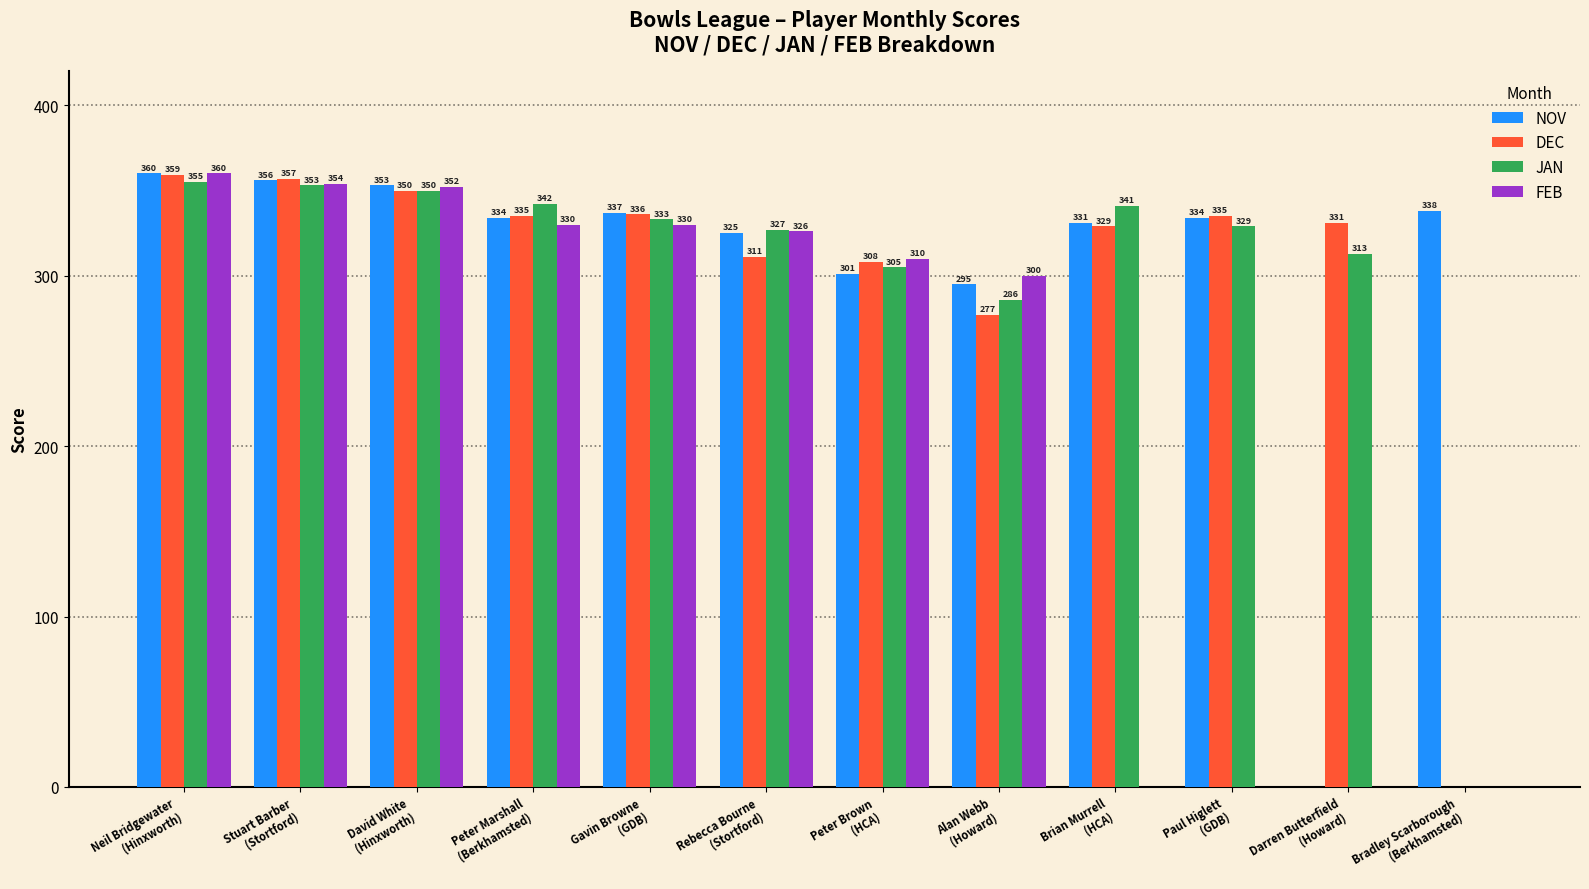

What is the greatest value displayed?

360